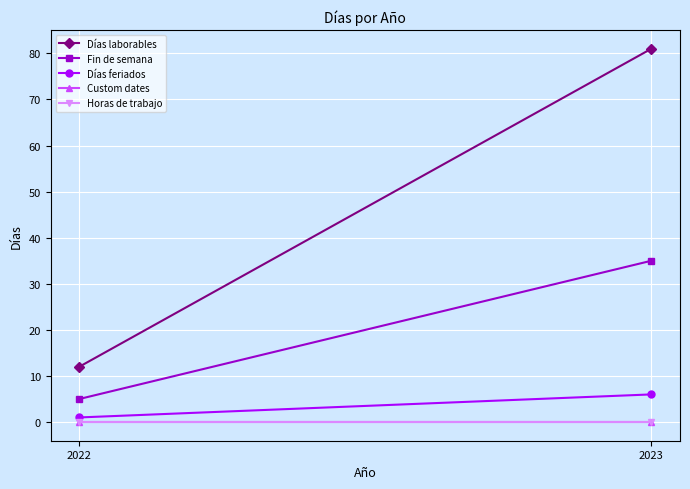

The Días feriados series shows 1 at 2022. True or false?

False